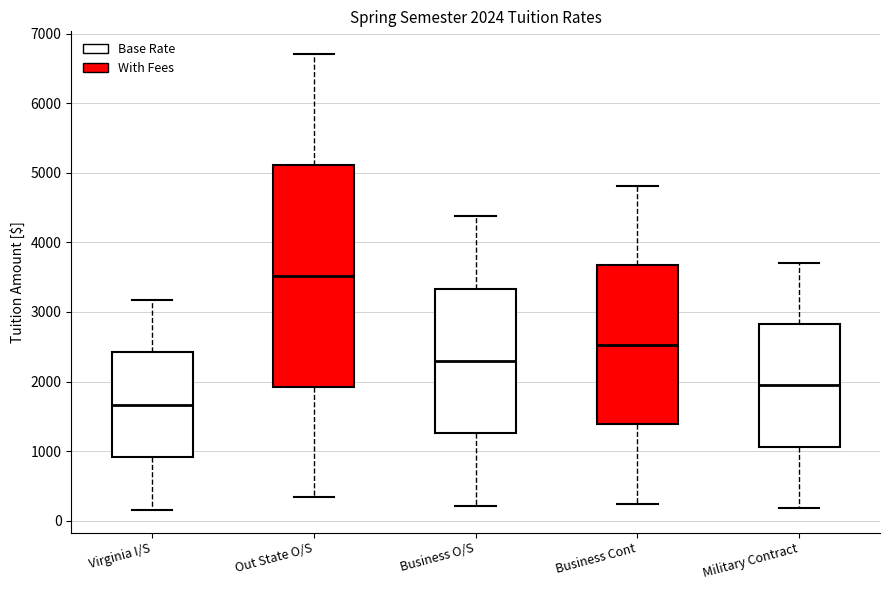

Which box has the highest median line?

Out State O/S